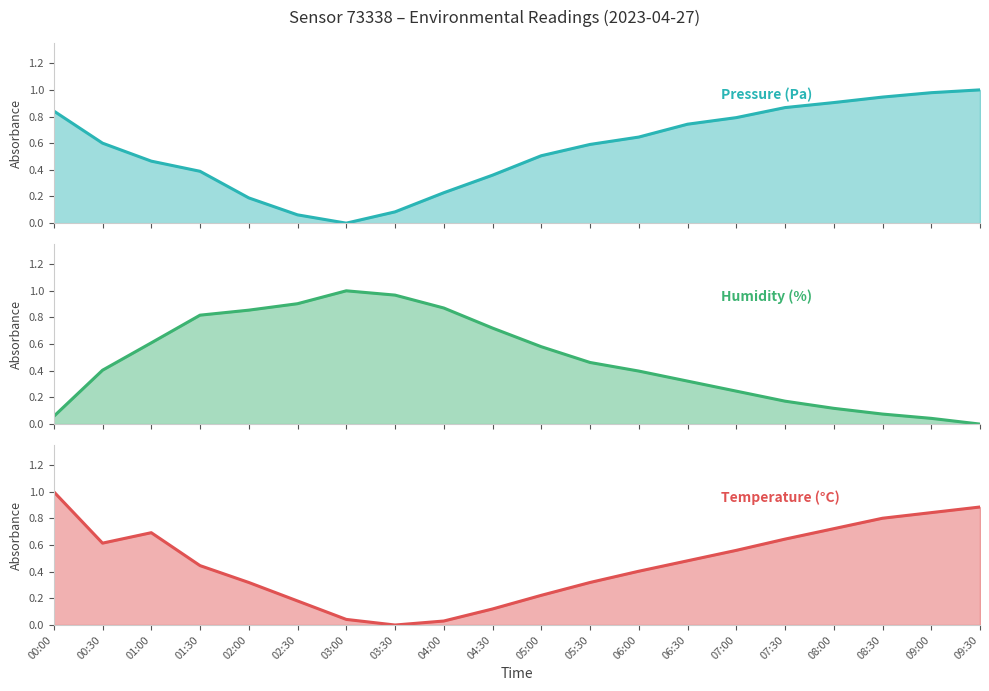

How many lines are shown in the chart?

3